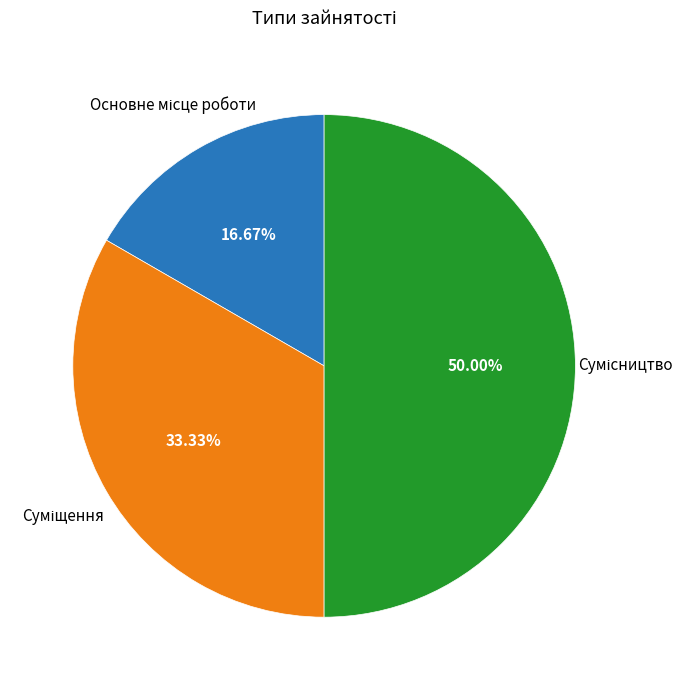

Count the number of slices in the pie.

3